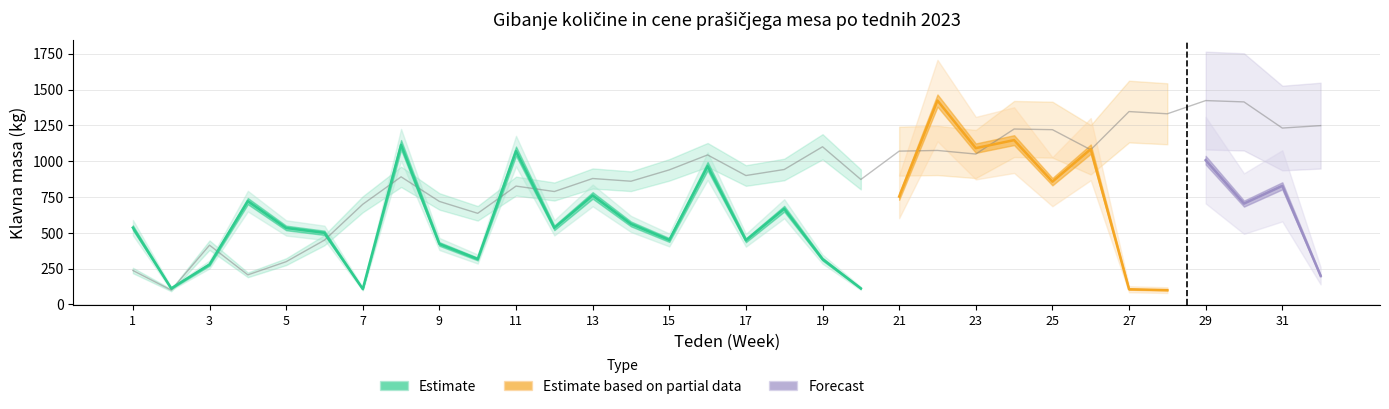

The chart shows a value of 719.0 at 9. True or false?

True